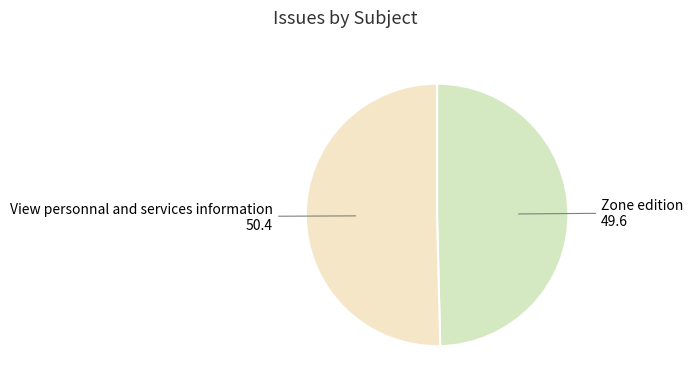

Does View personnal and services information represent more than half of the total?

Yes